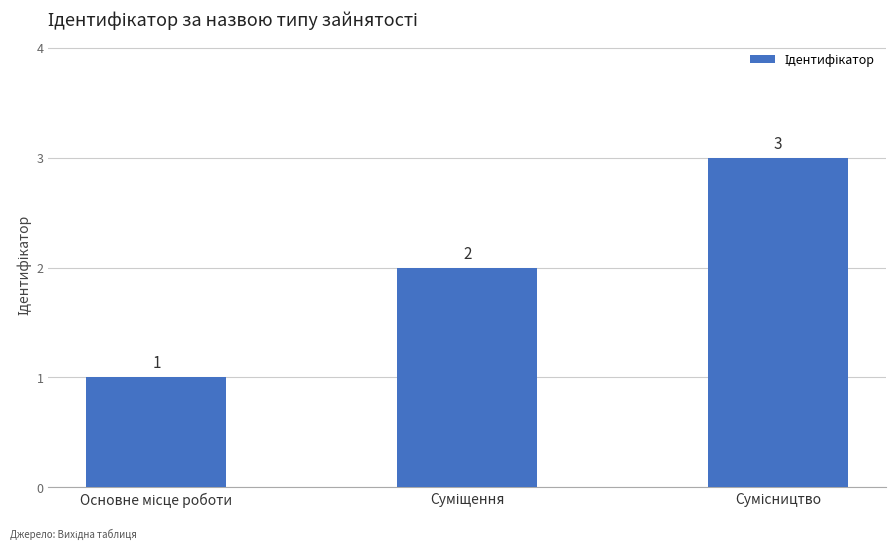

What is the sum of all values?

6